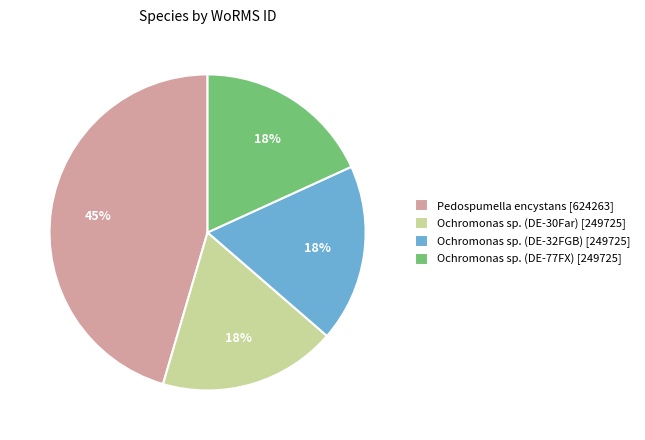

Is it true that Ochromonas sp. (DE-30Far) is 31% of the pie?

False